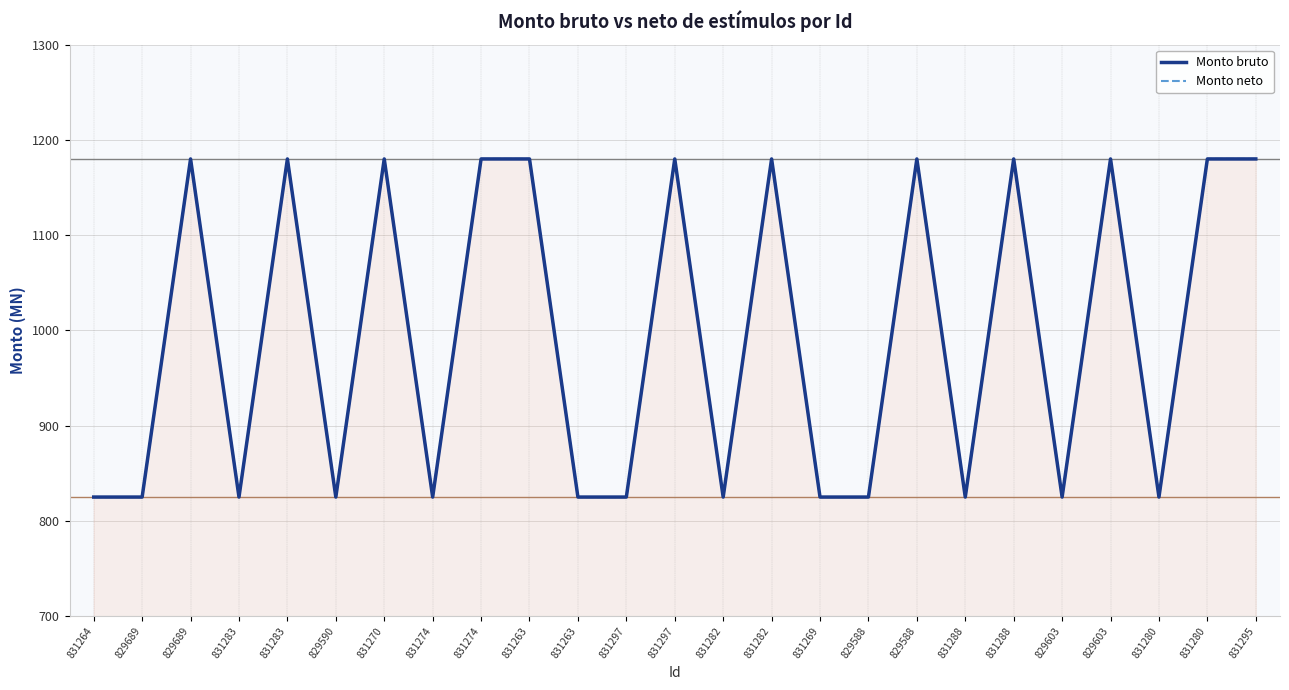

Reading left to right, transcribe all the data shown in this chart.

Monto bruto: 831264=825	829689=825	829689=1180	831283=825	831283=1180	829590=825	831270=1180	831274=825	831274=1180	831263=1180	831263=825	831297=825	831297=1180	831282=825	831282=1180	831269=825	829588=825	829588=1180	831288=825	831288=1180	829603=825	829603=1180	831280=825	831280=1180	831295=1180
Monto neto: 831264=825	829689=825	829689=1180	831283=825	831283=1180	829590=825	831270=1180	831274=825	831274=1180	831263=1180	831263=825	831297=825	831297=1180	831282=825	831282=1180	831269=825	829588=825	829588=1180	831288=825	831288=1180	829603=825	829603=1180	831280=825	831280=1180	831295=1180